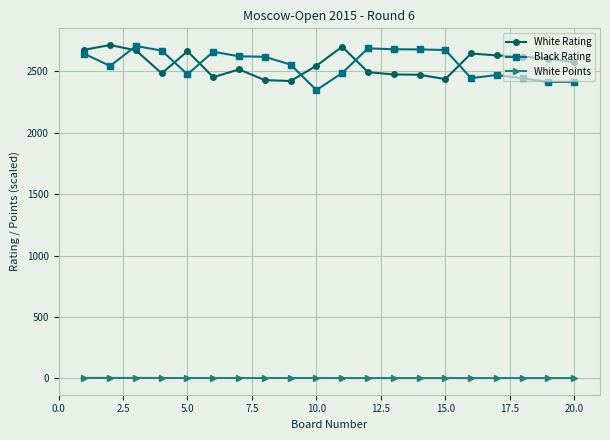

Does the chart have visible grid lines?

Yes